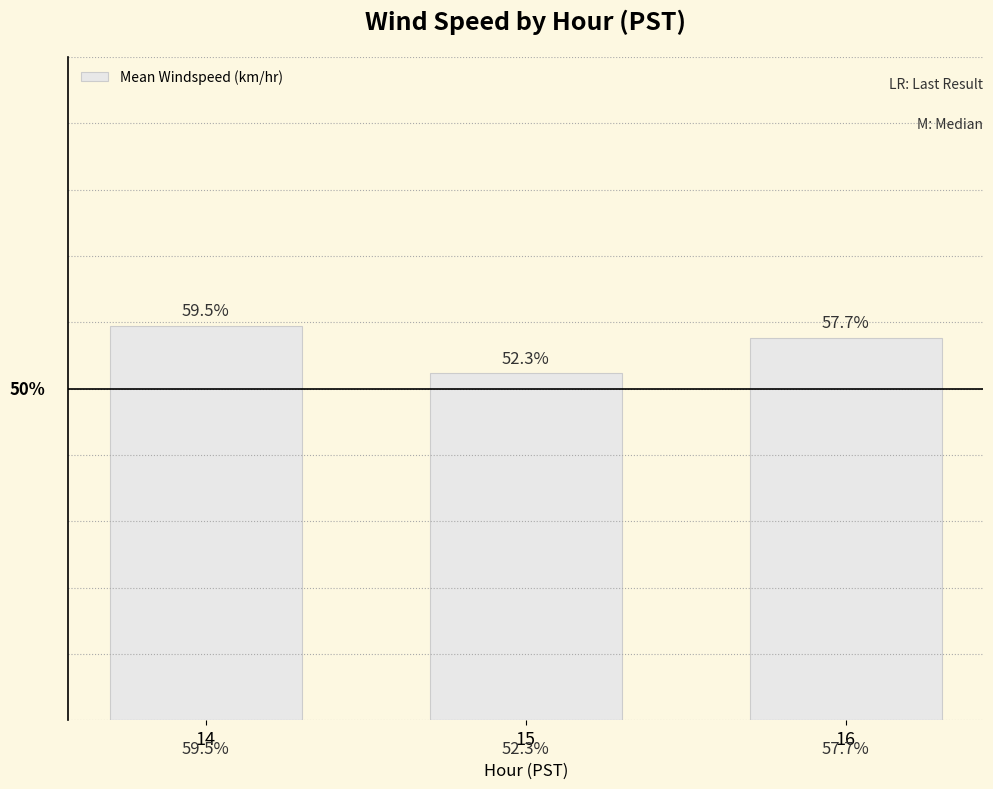

Which has a higher value, 16 or 15?

16